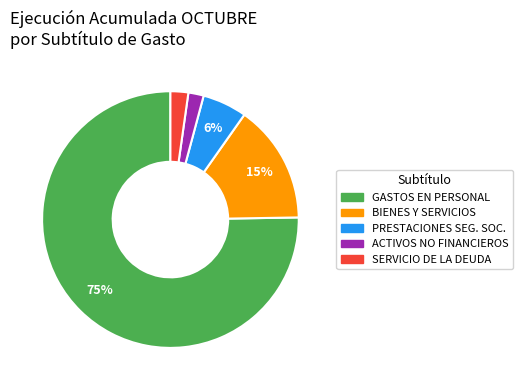

Count the number of slices in the pie.

5